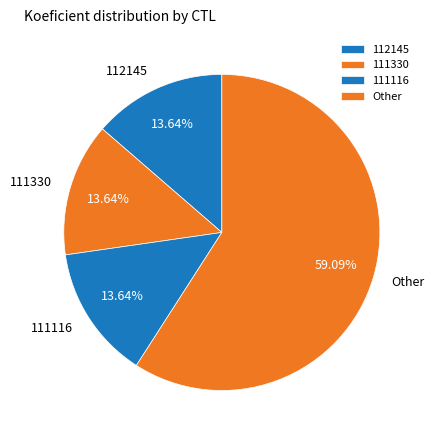

True or false: 111330 accounts for 14% of the total.

True